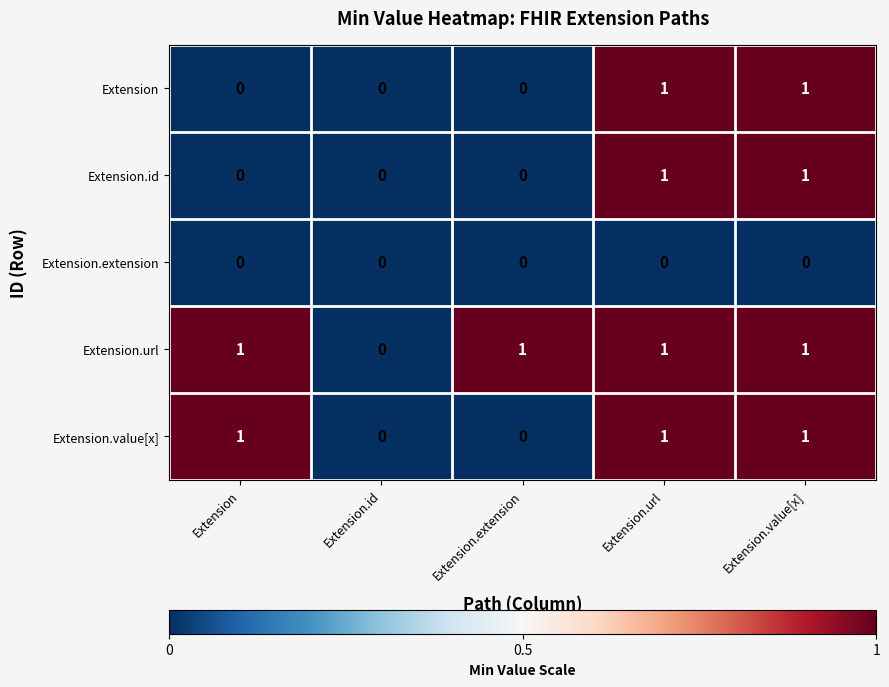

Reading left to right, list all the values displayed in this chart.

Extension: 0	0	0	1	1
Extension.id: 0	0	0	1	1
Extension.extension: 0	0	0	0	0
Extension.url: 1	0	1	1	1
Extension.value[x]: 1	0	0	1	1